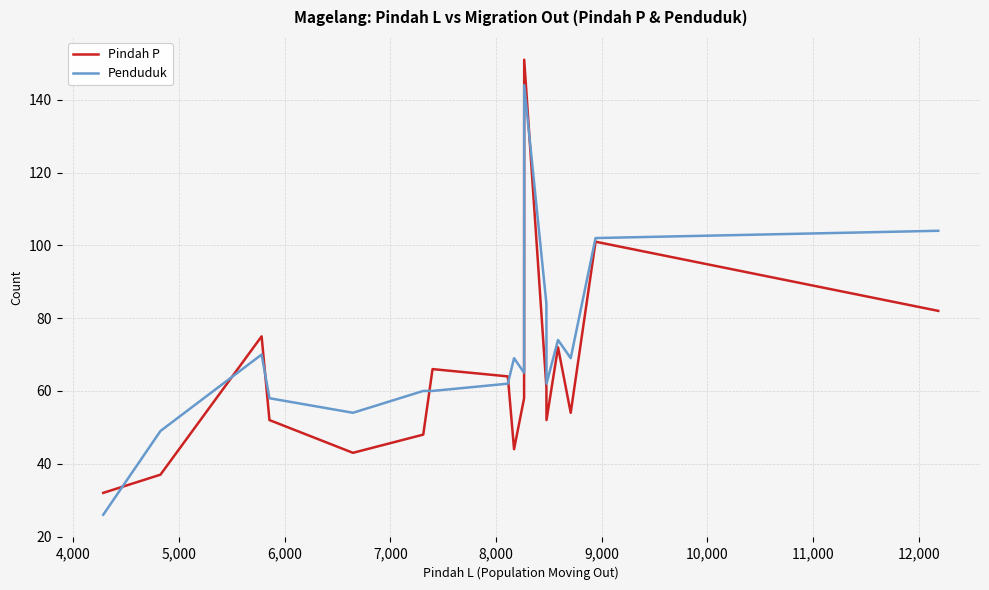

Does the chart have visible grid lines?

Yes